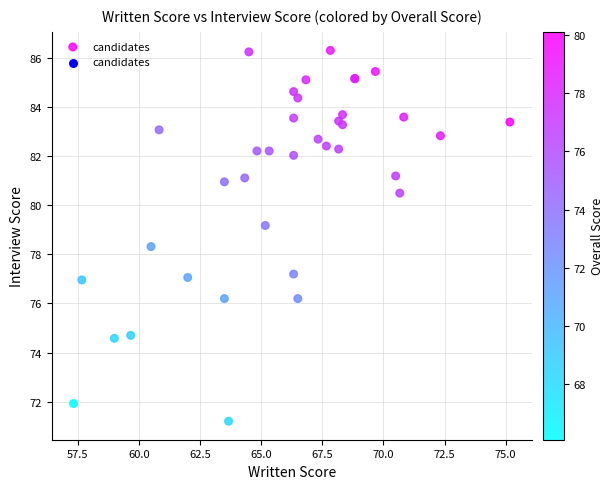

What Y value in the scatter plot is closest to 78?

78.3